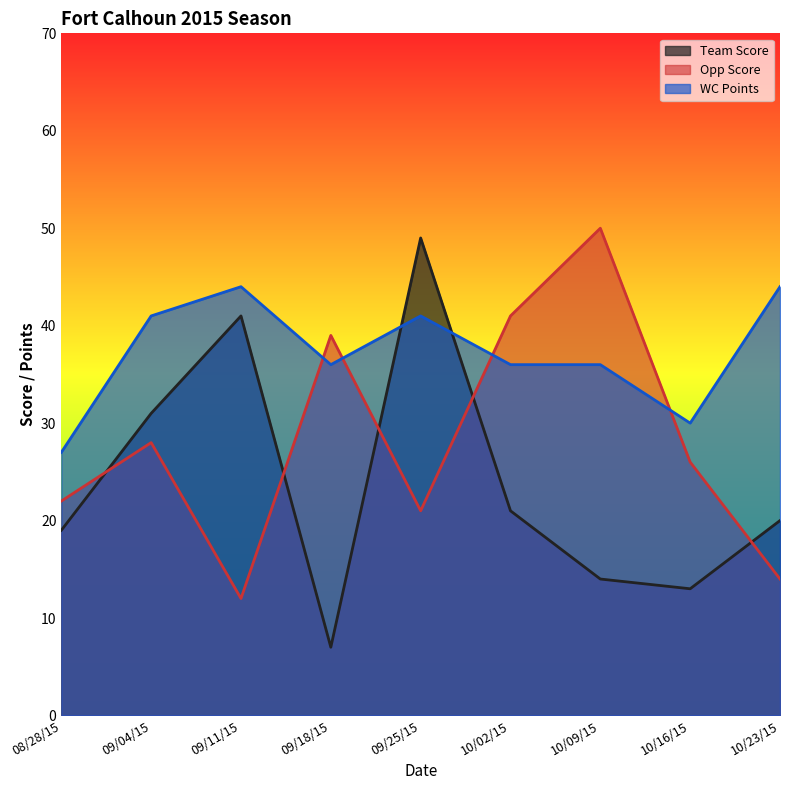

Rank the series by their maximum value, from lowest to highest.

WC Points, Team Score, Opp Score